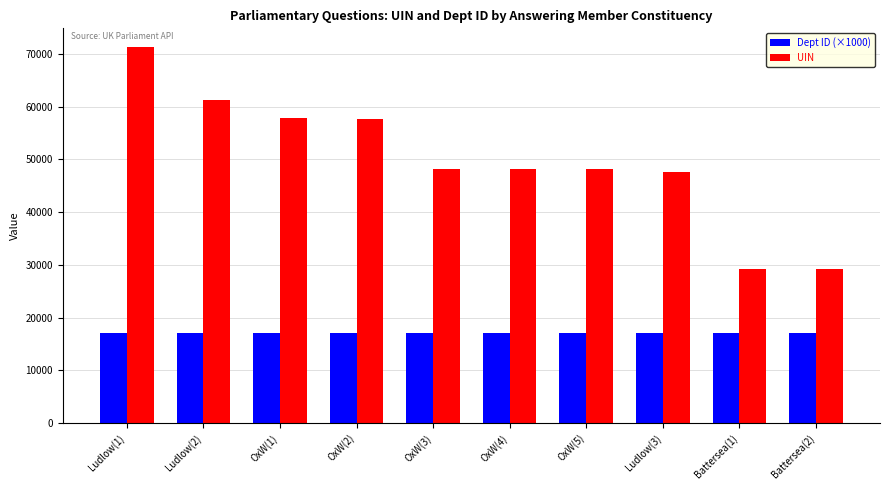

List the series in order of their overall mean, highest first.

UIN, Dept ID (×1000)